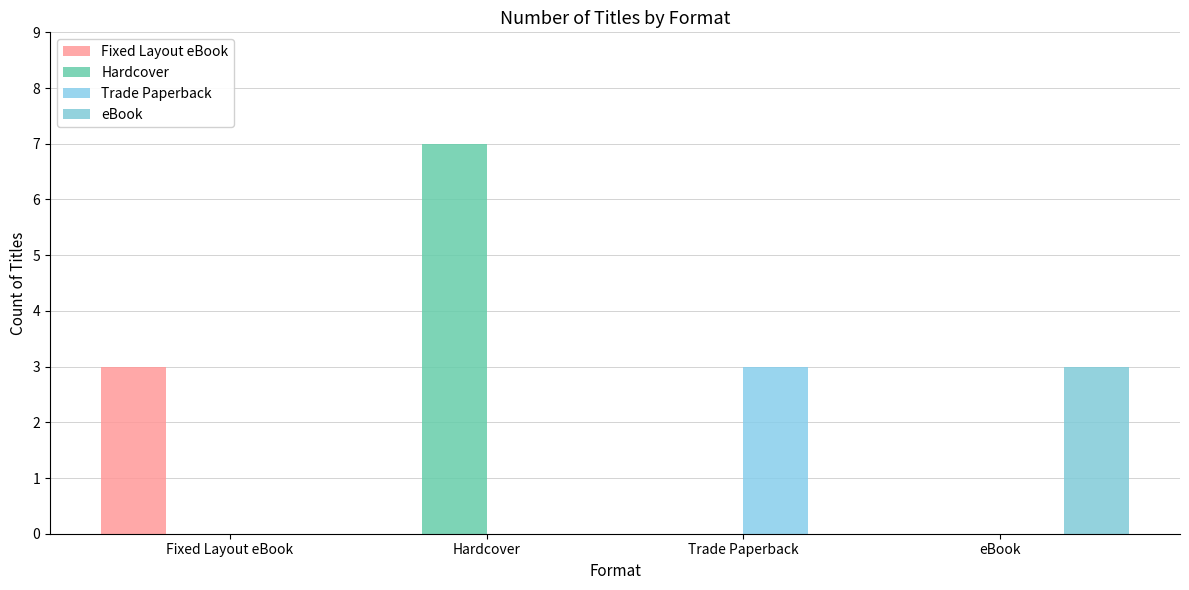

At which label does Hardcover reach its minimum?

Fixed Layout eBook